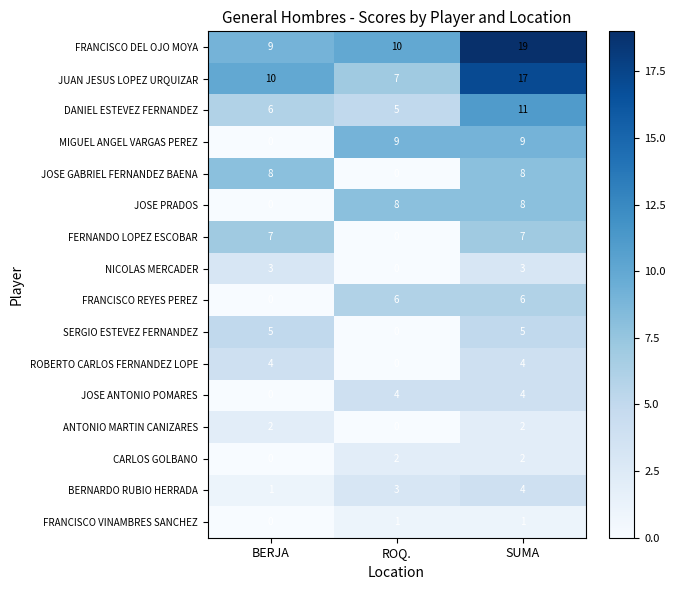

What is the approximate value of FRANCISCO DEL OJO MOYA at BERJA, to the nearest 10?

10